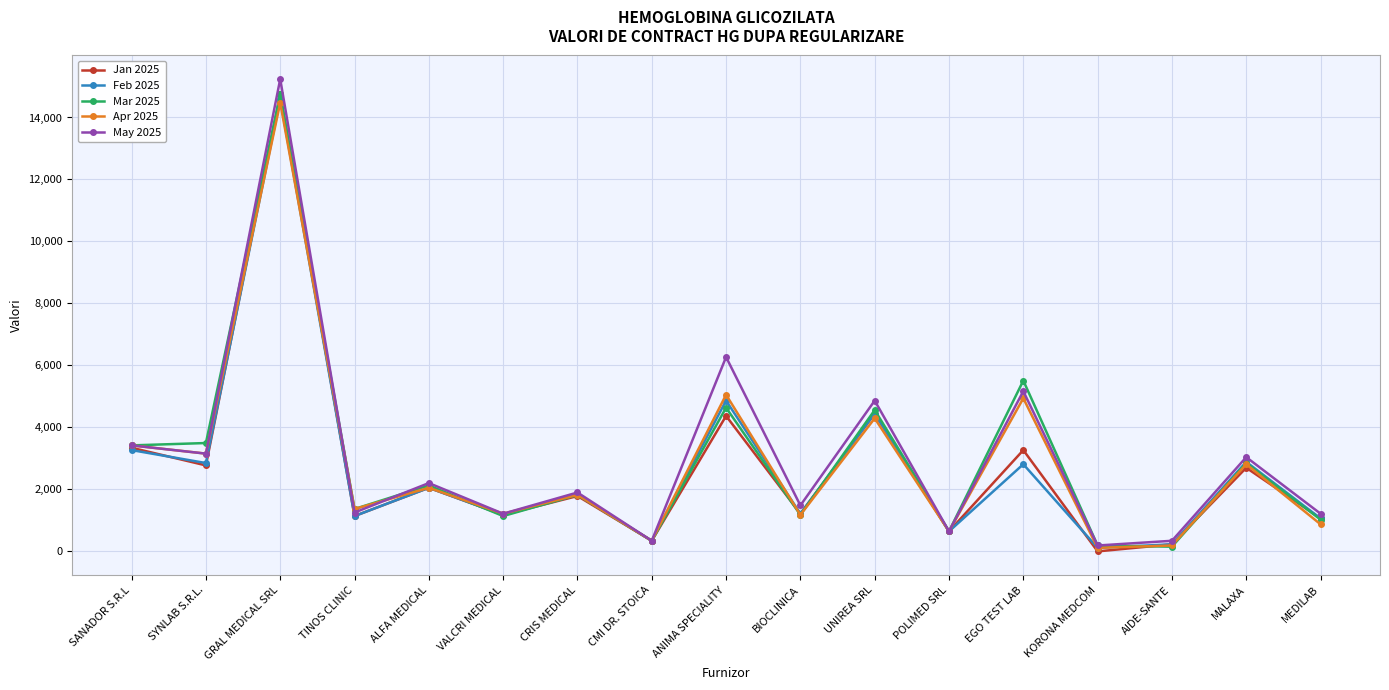

What are all the series names shown in the legend?

Jan 2025, Feb 2025, Mar 2025, Apr 2025, May 2025